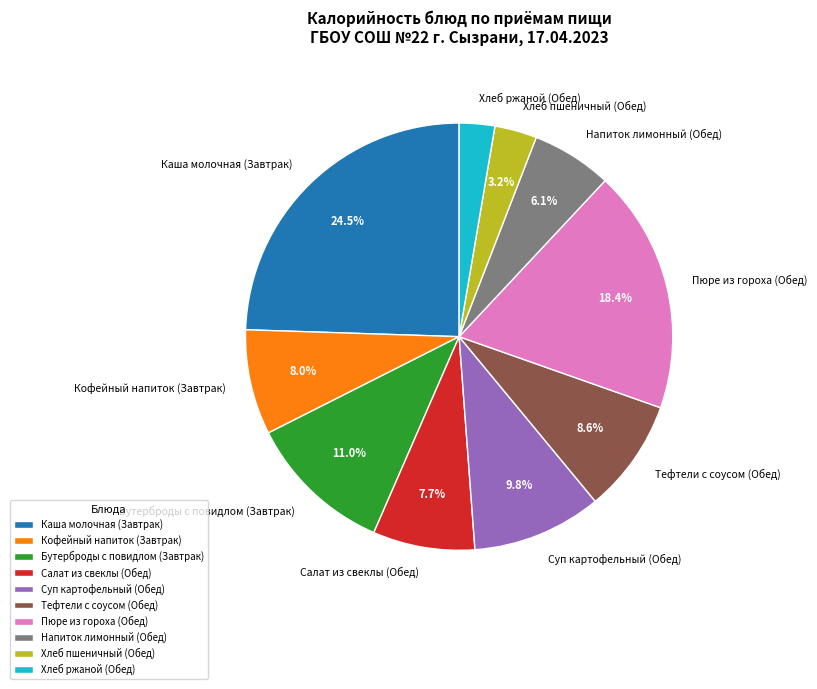

To the nearest percent, what is the difference between the largest and smallest slice percentages?

22%